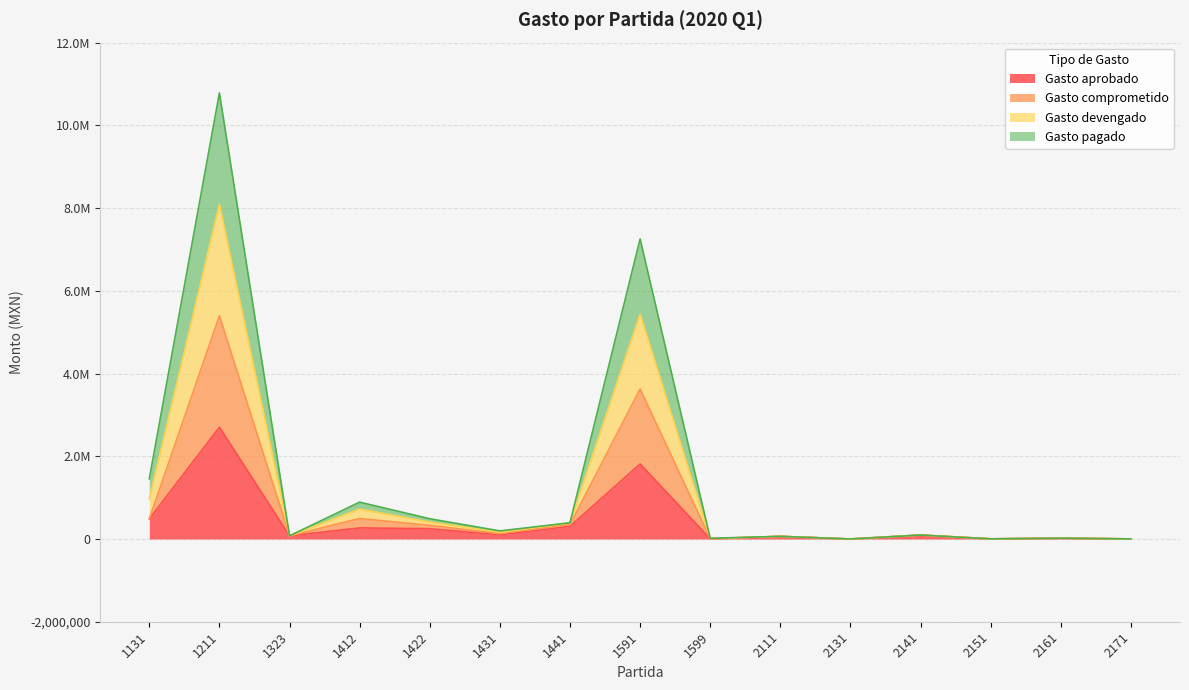

What is the value of the Gasto aprobado point at the 13th from the left?

3750.0